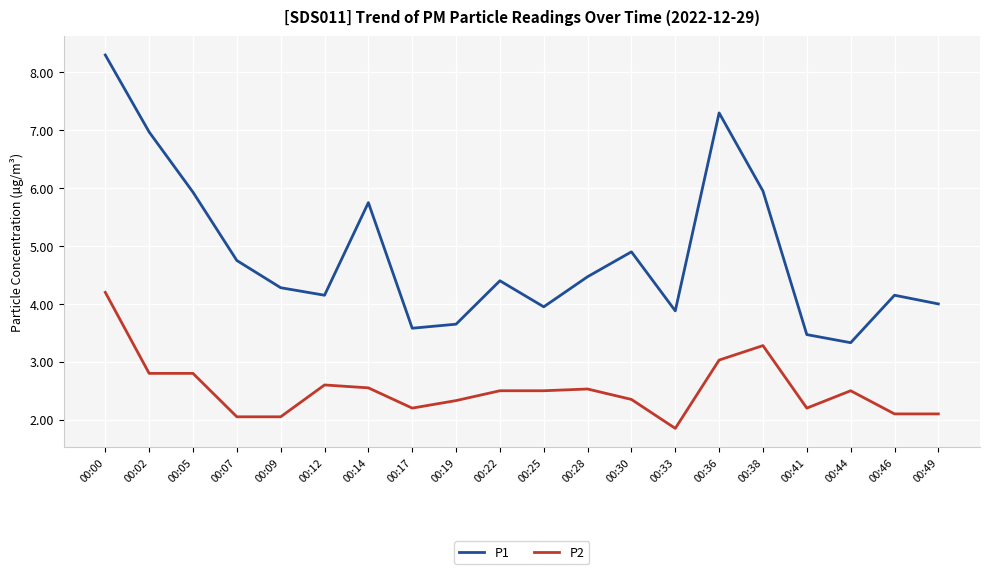

Which label corresponds to the largest value in the chart?

00:00